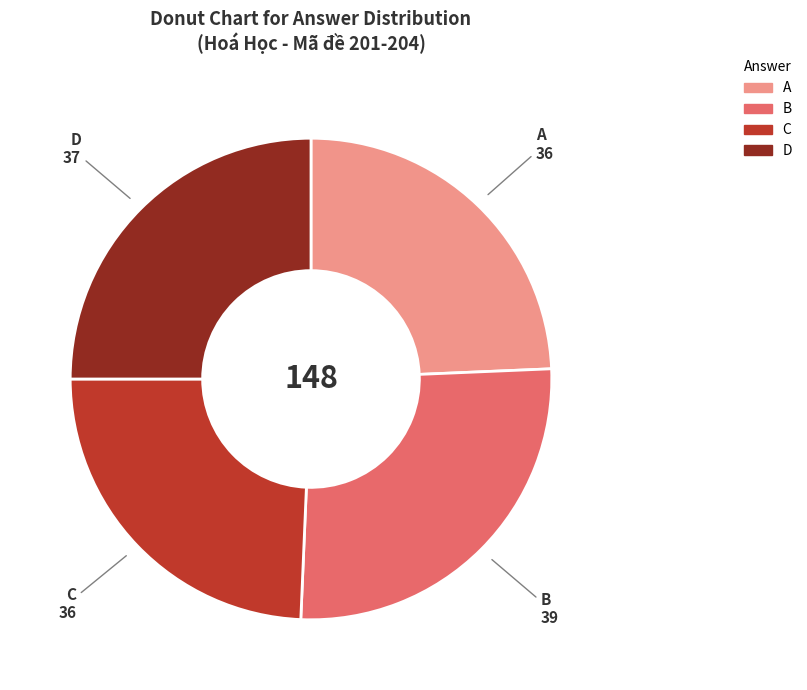

Combined, do C and D account for over 50%?

No